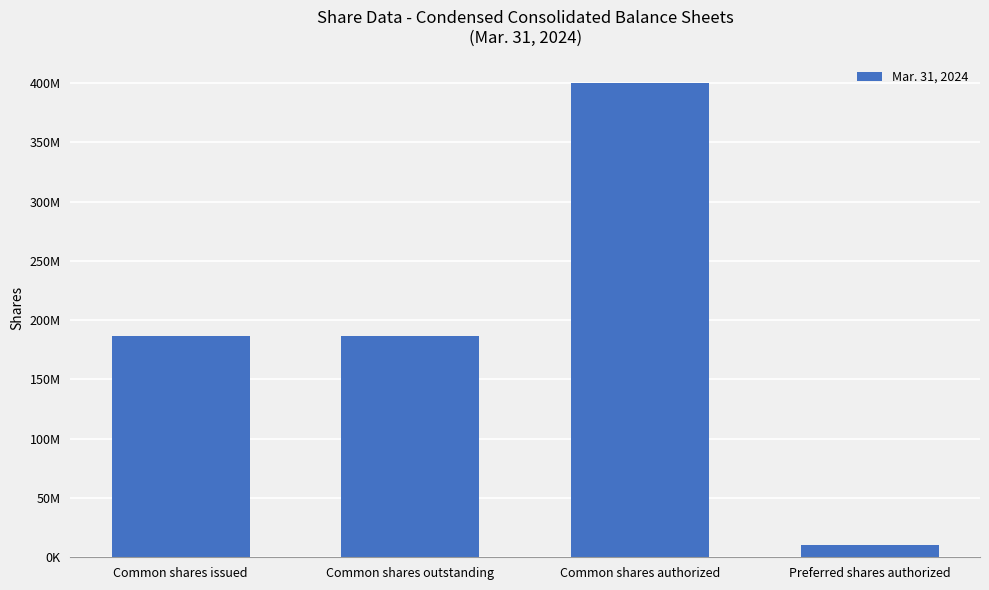

How many values are between 187018275 and 400000000?

3